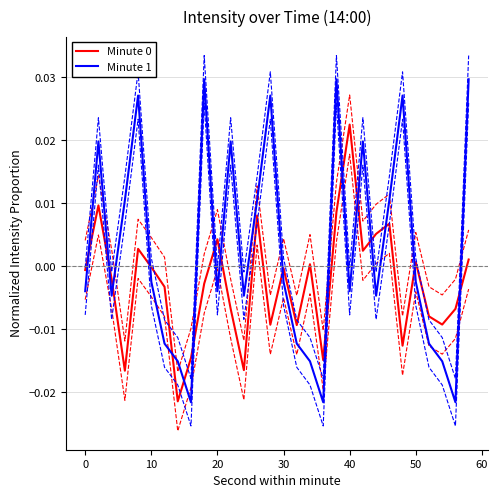

How many values in Minute 1 are above zero?

12